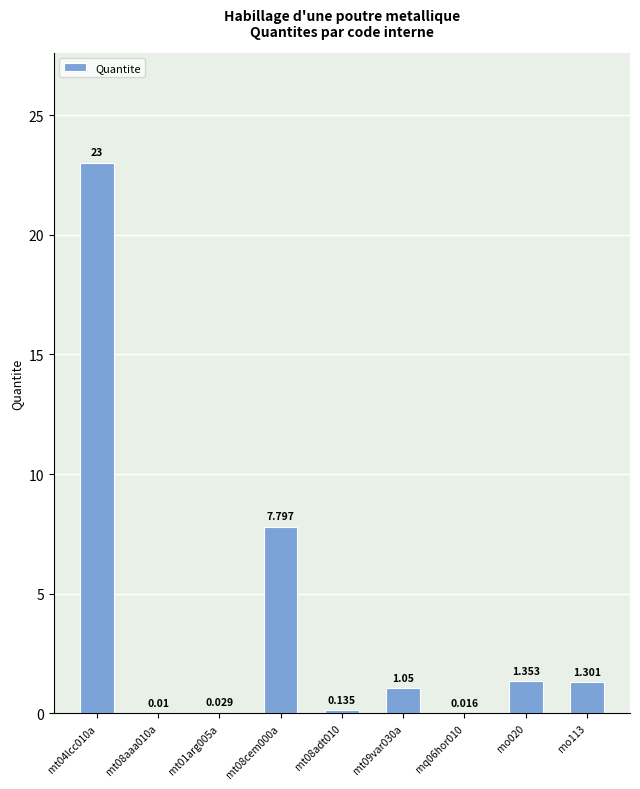

Is it true that the value at mt08cem000a is 7.8?

True